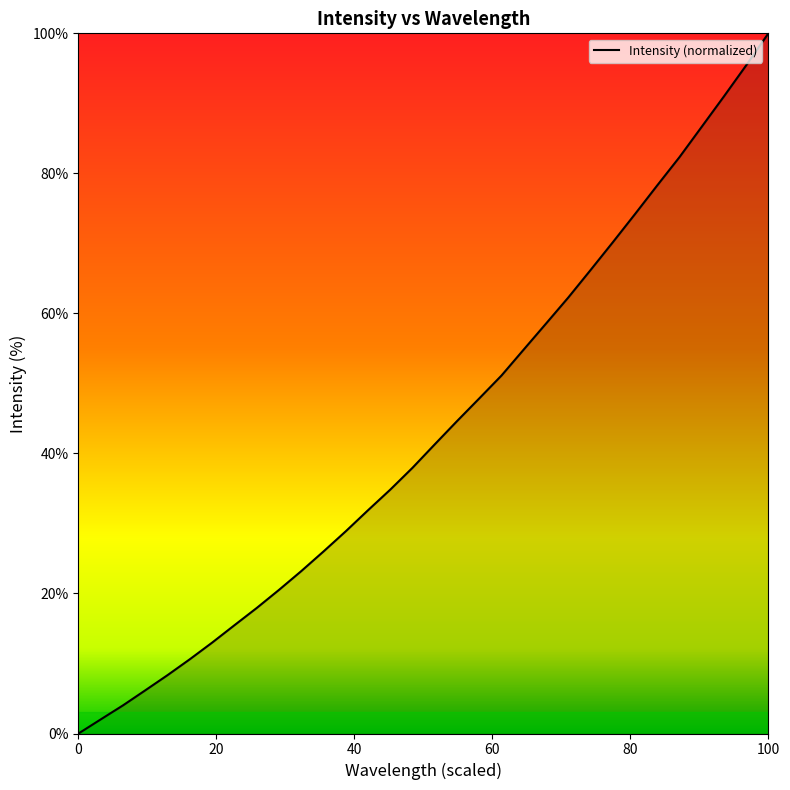

What is the maximum value shown in the chart?

100.0